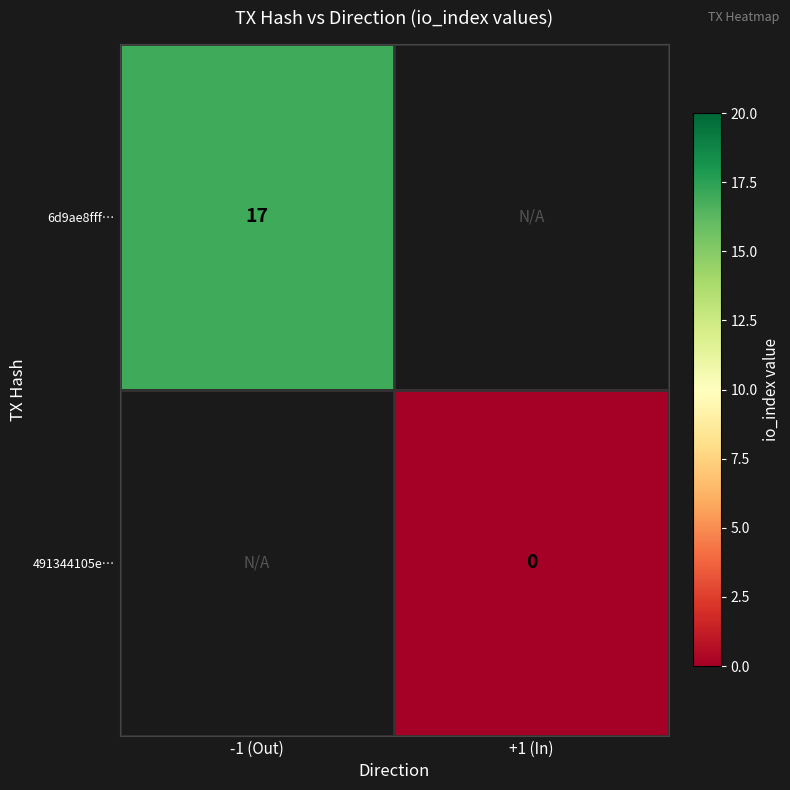

The value of 6d9ae8fff… at -1 (Out) is 26. True or false?

False